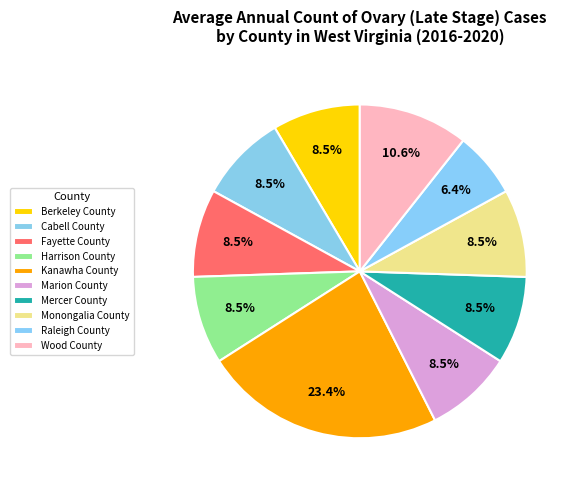

To the nearest percent, what is the combined percentage of Mercer County and Wood County?

19%